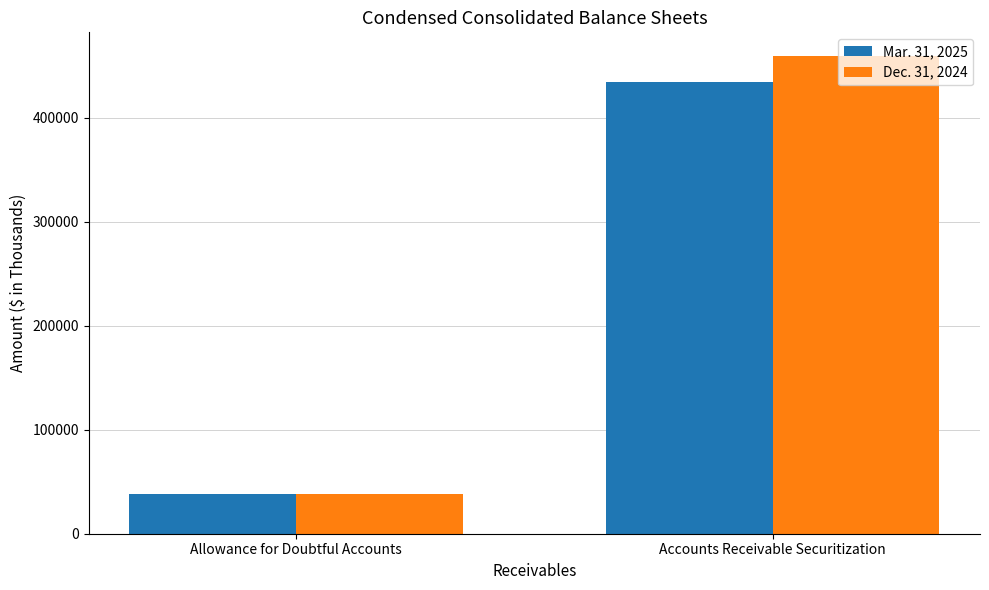

Rank the series at Accounts Receivable Securitization from lowest to highest value.

Mar. 31, 2025, Dec. 31, 2024